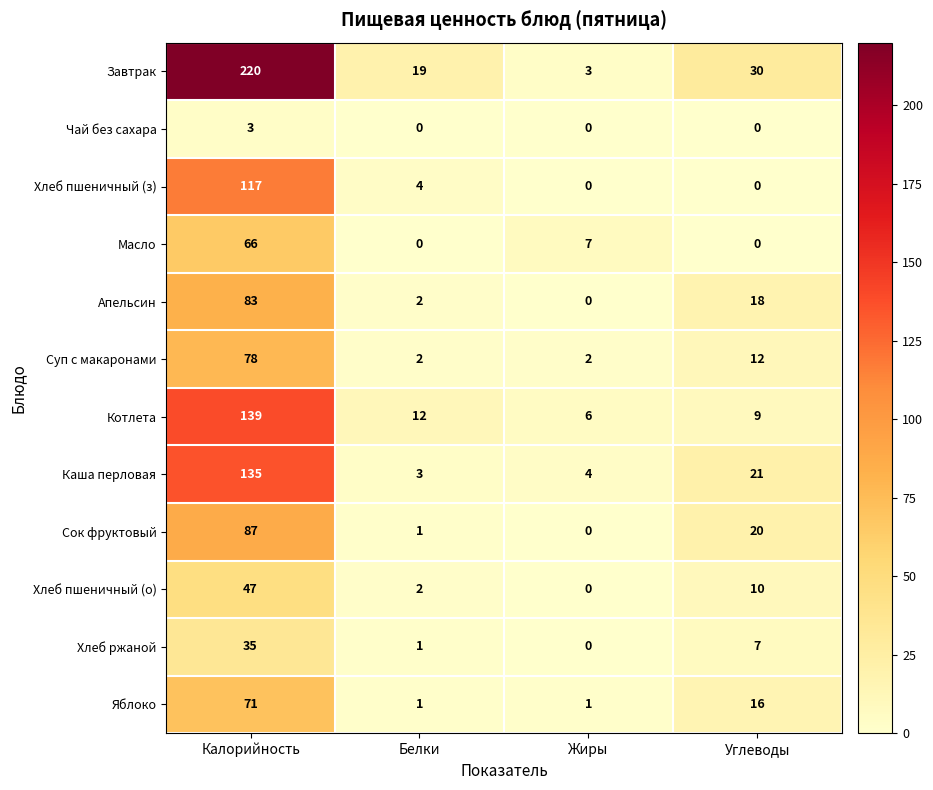

What is the maximum value for Котлета?

139